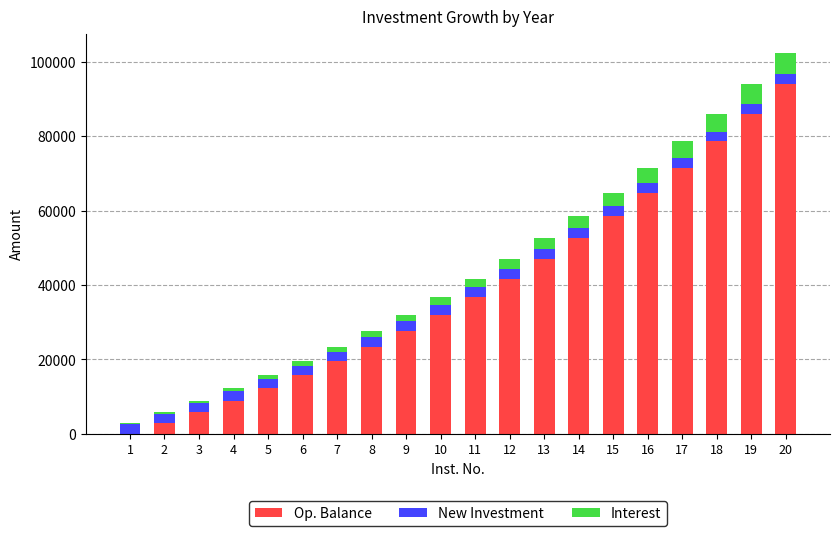

How many categories are shown in the chart?

20